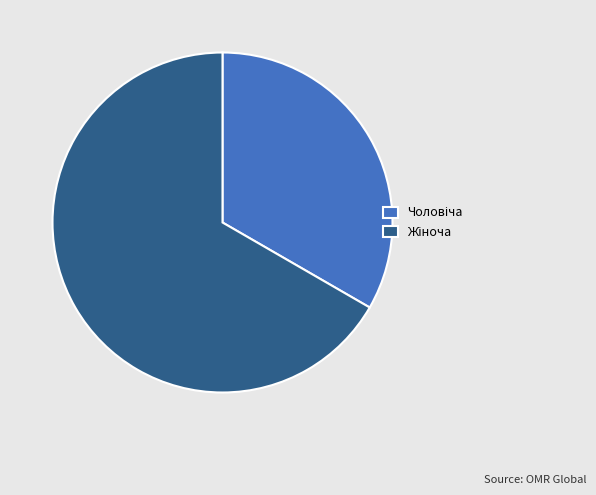

Does any single category account for the majority?

Yes